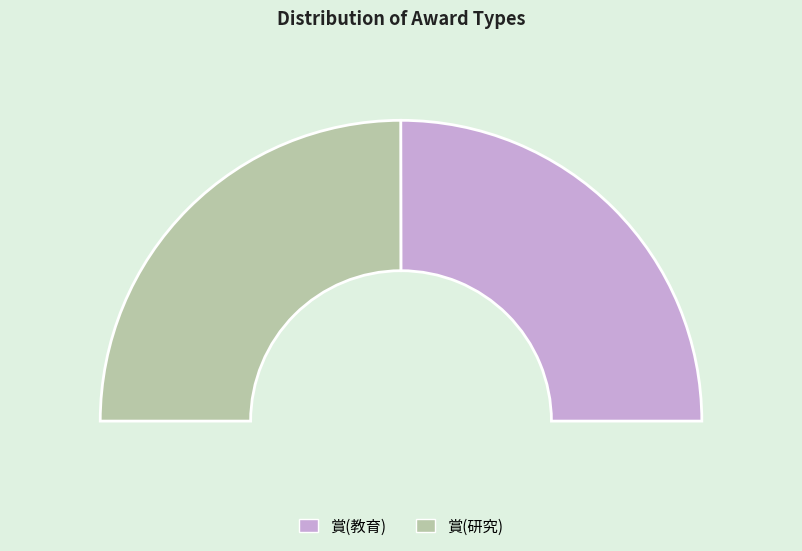

Count the number of slices in the pie.

2